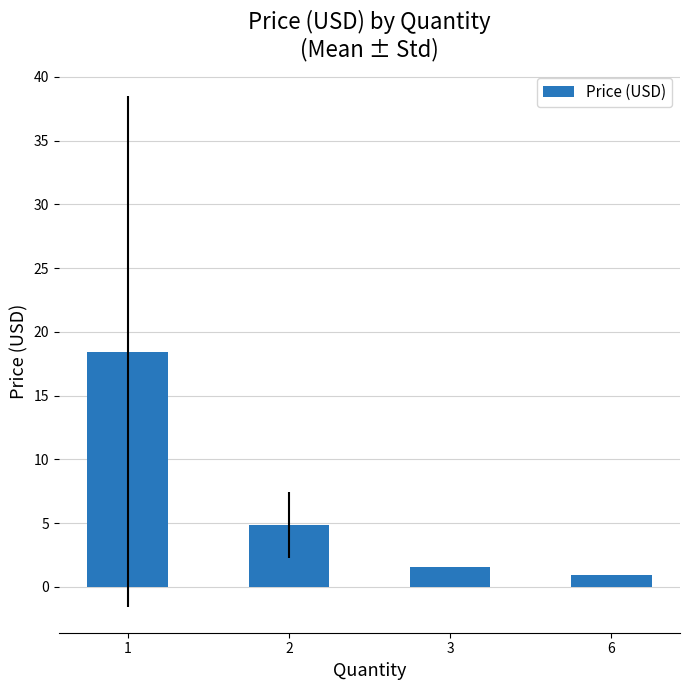

How many distinct data groups are displayed?

1